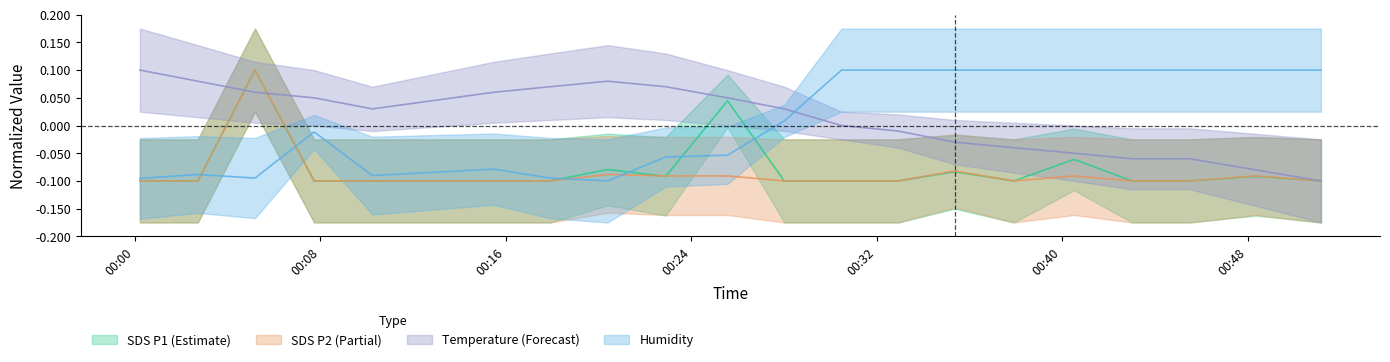

True or false: Humidity and SDS_P2 cross at least once.

True